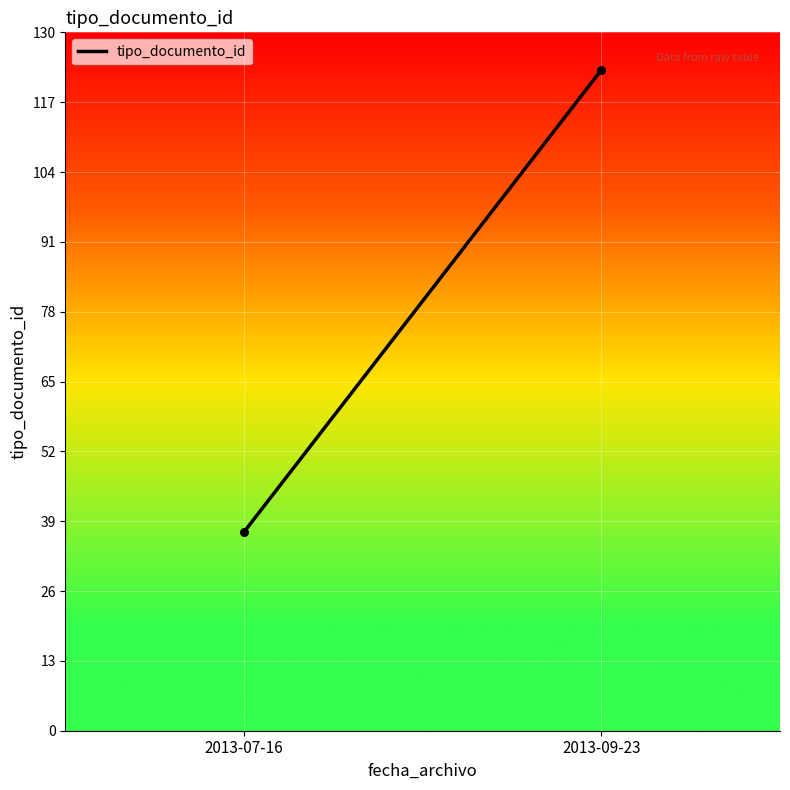

What is the range of Y values (max minus min)?

86